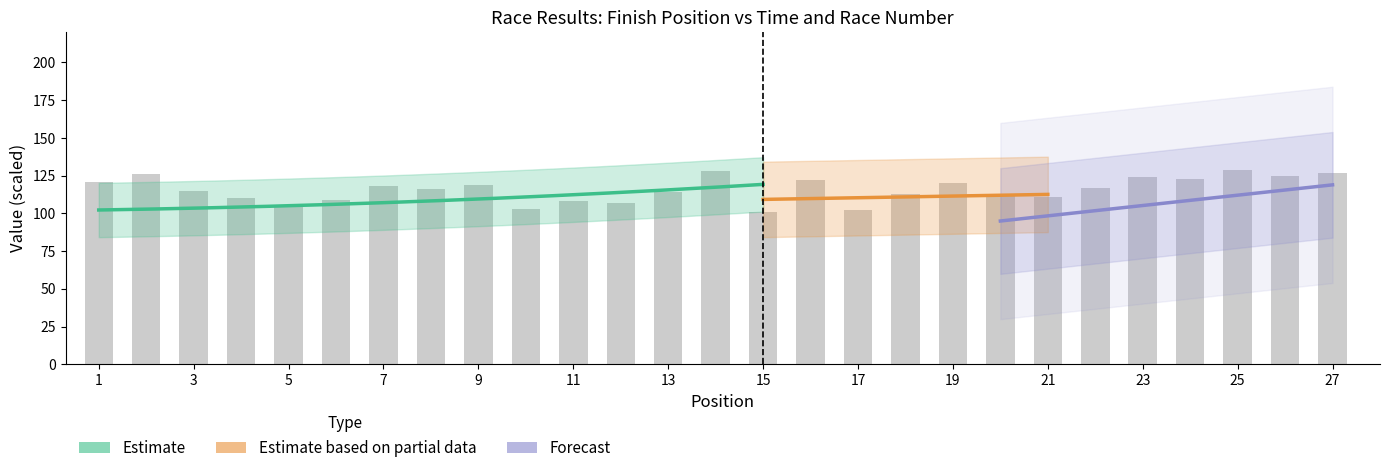

At which category does the chart reach its minimum across all series?

15